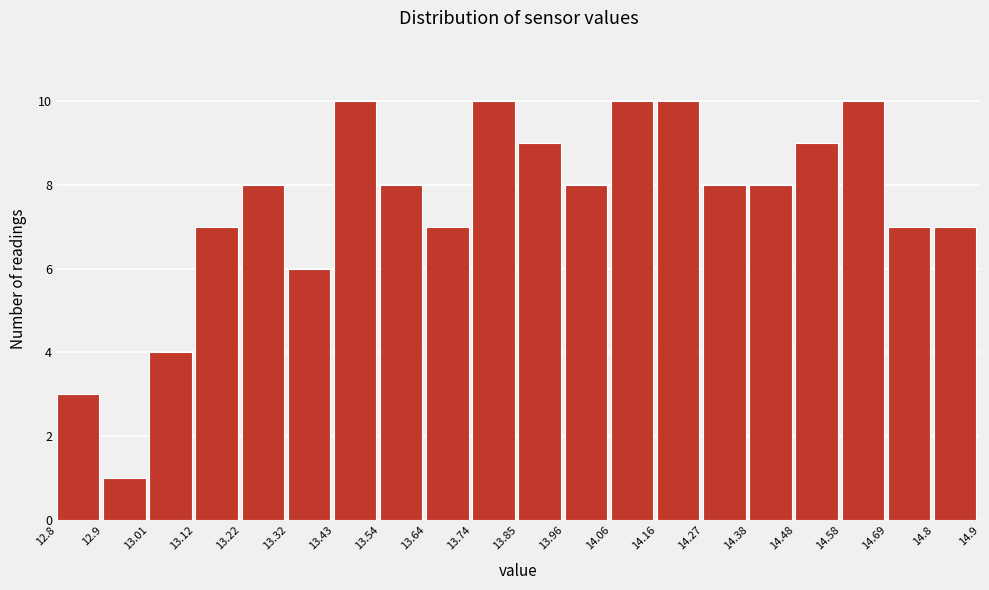

Reading left to right, transcribe this chart: for each bar, give the range it covers on the x-axis and its height. The values are not printed on the chart, so give them approximately, as read against the axis.

12.8 to 12.9: 3
12.9 to 13.01: 1
13.01 to 13.12: 4
13.12 to 13.22: 7
13.22 to 13.32: 8
13.32 to 13.43: 6
13.43 to 13.54: 10
13.54 to 13.64: 8
13.64 to 13.74: 7
13.74 to 13.85: 10
13.85 to 13.96: 9
13.96 to 14.06: 8
14.06 to 14.16: 10
14.16 to 14.27: 10
14.27 to 14.38: 8
14.38 to 14.48: 8
14.48 to 14.58: 9
14.58 to 14.69: 10
14.69 to 14.8: 7
14.8 to 14.9: 7